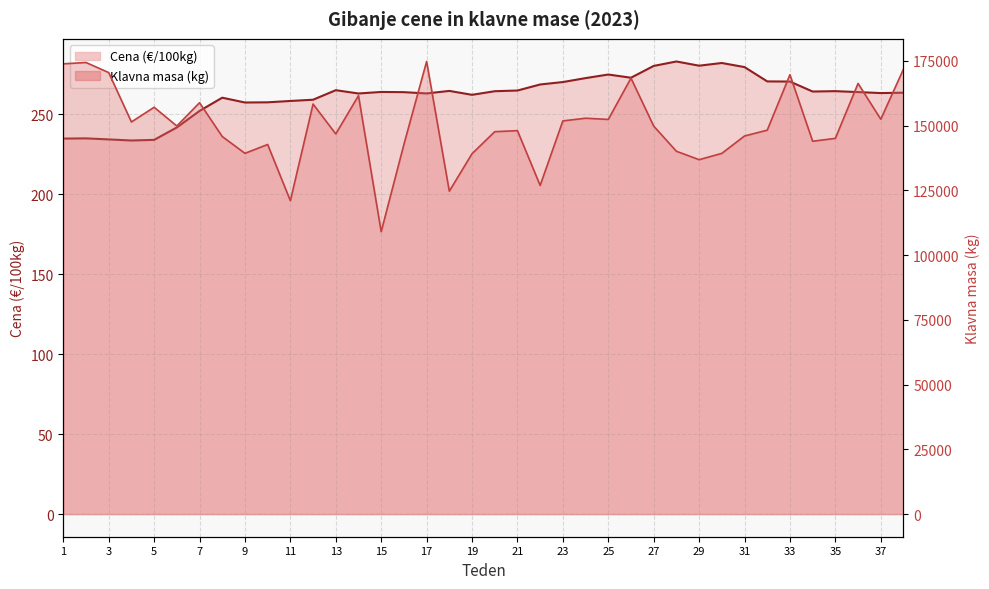

True or false: Cena (€/100kg) and Klavna masa (kg) cross at least once.

False